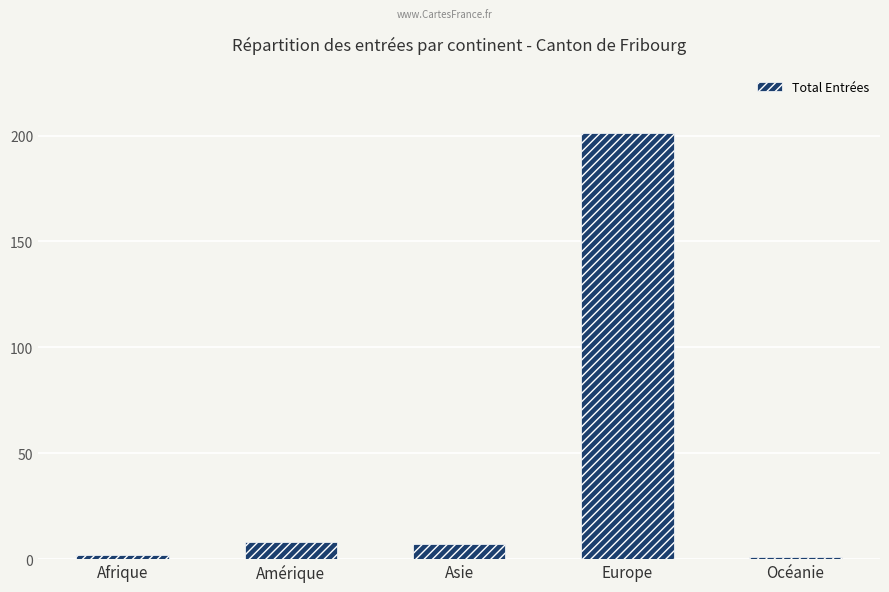

What is the label of the 4th bar from the right?

Amérique